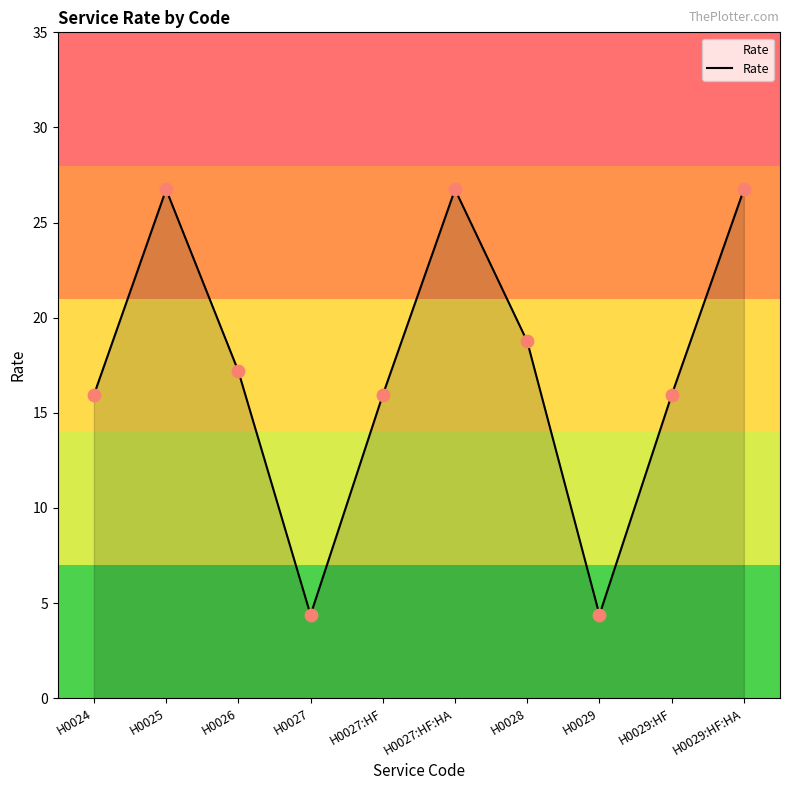

What is the change in value from H0025 to H0028?

-8.0